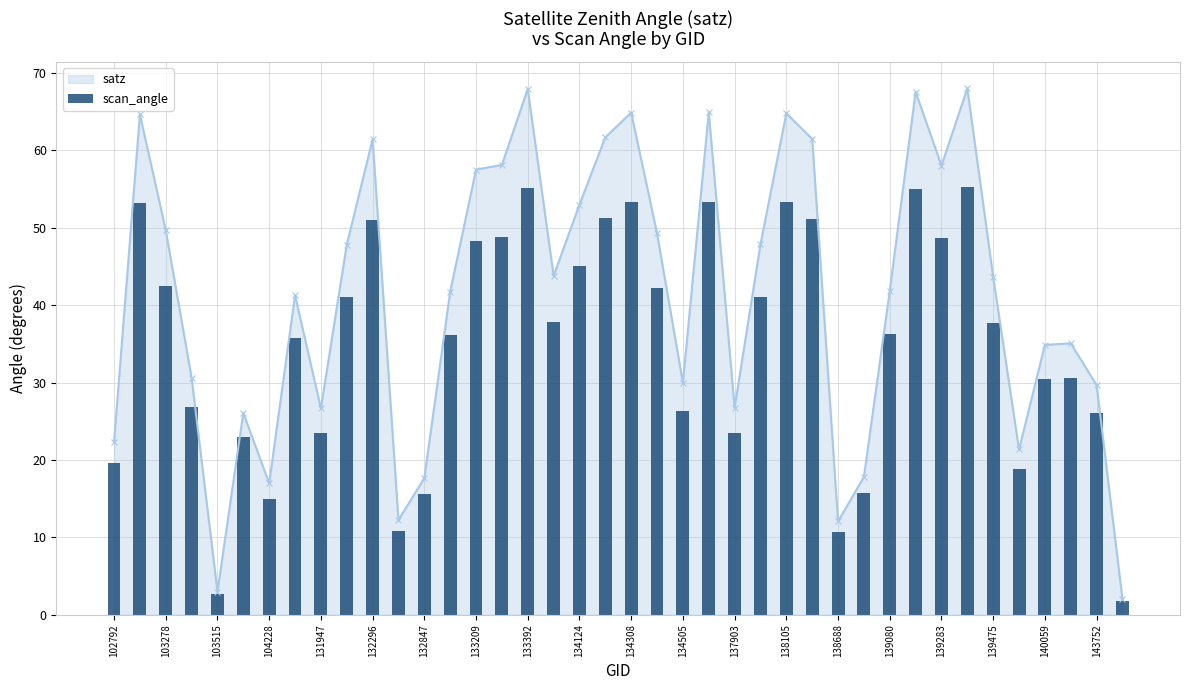

The value of satz at 132847 is 24.8. True or false?

False